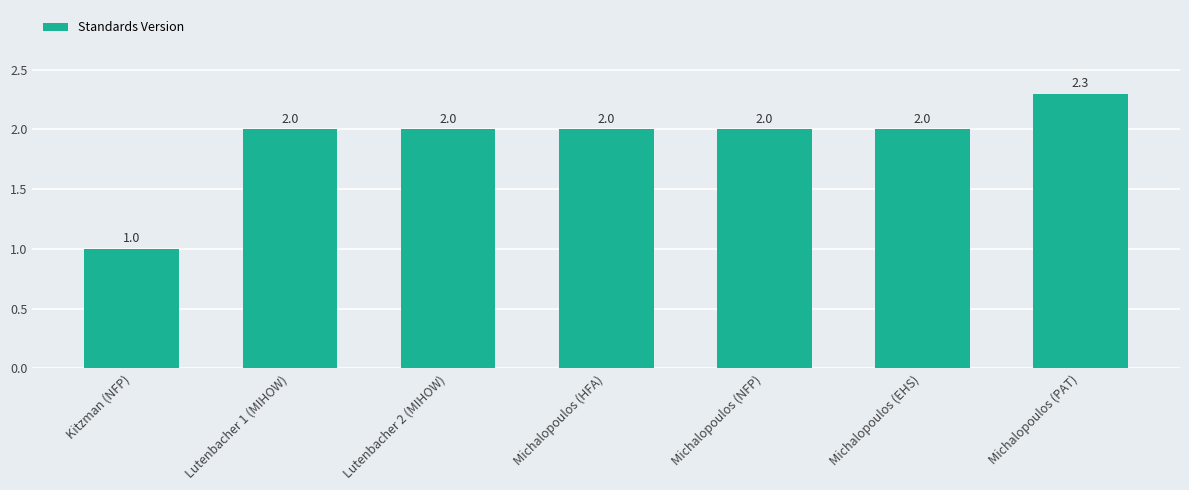

What position from the left is Lutenbacher 1 (MIHOW)?

2